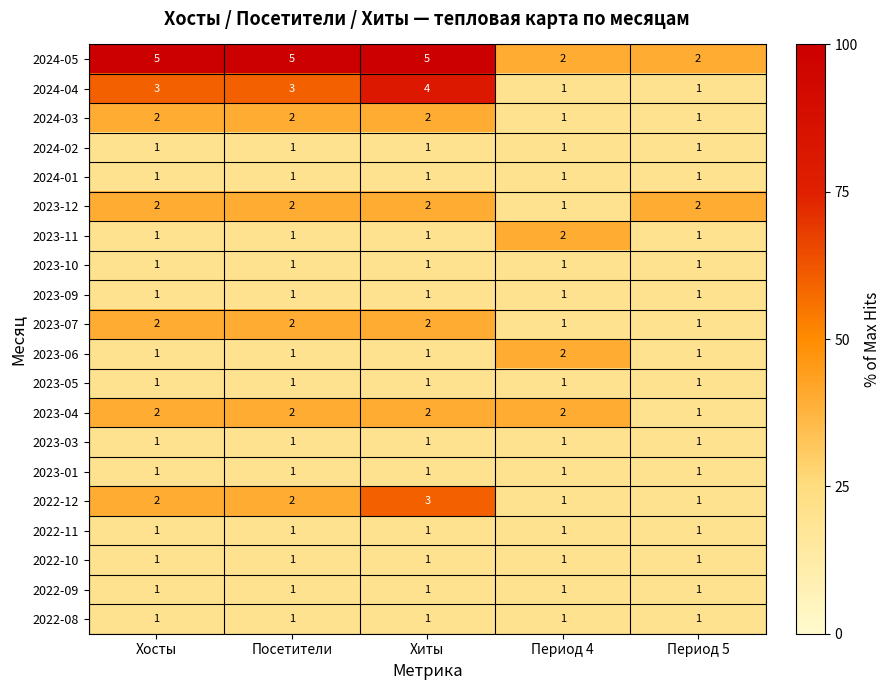

How many 2023-12 values are between 2 and 3?

4